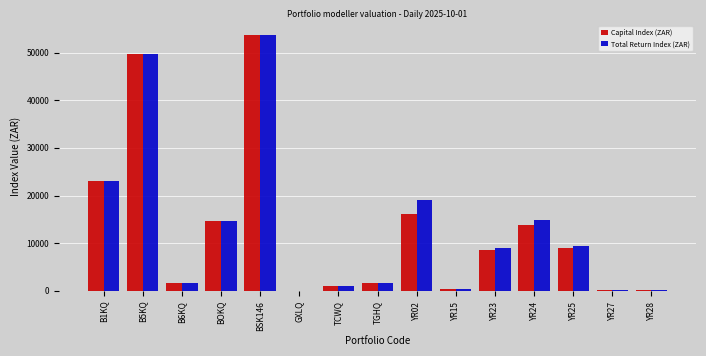

The value of Total Return Index (ZAR) at YR23 is 9046.5. True or false?

True